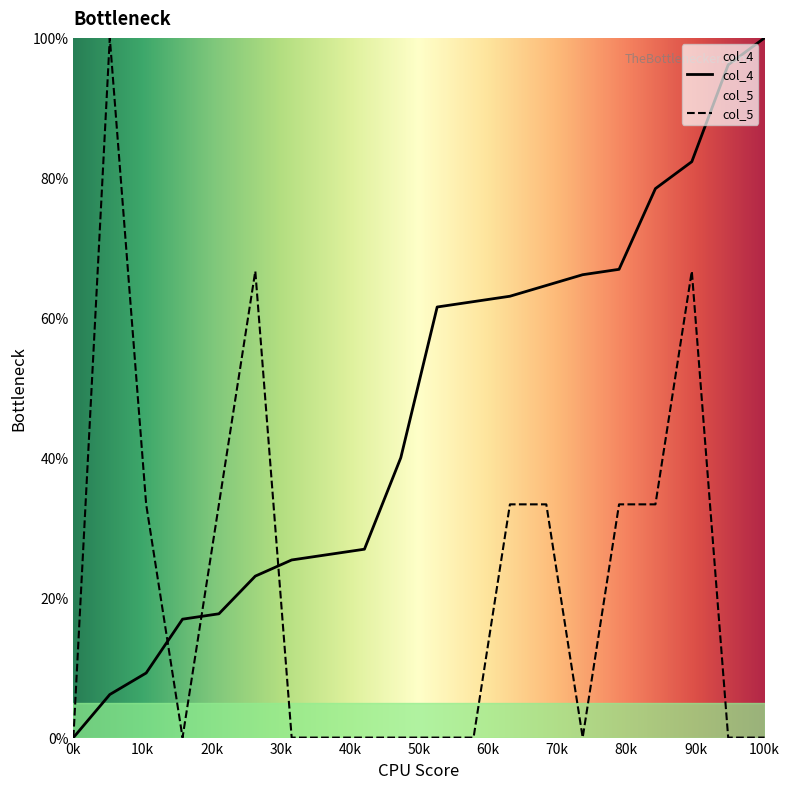

What is the sum of all col_5 values?

433.3